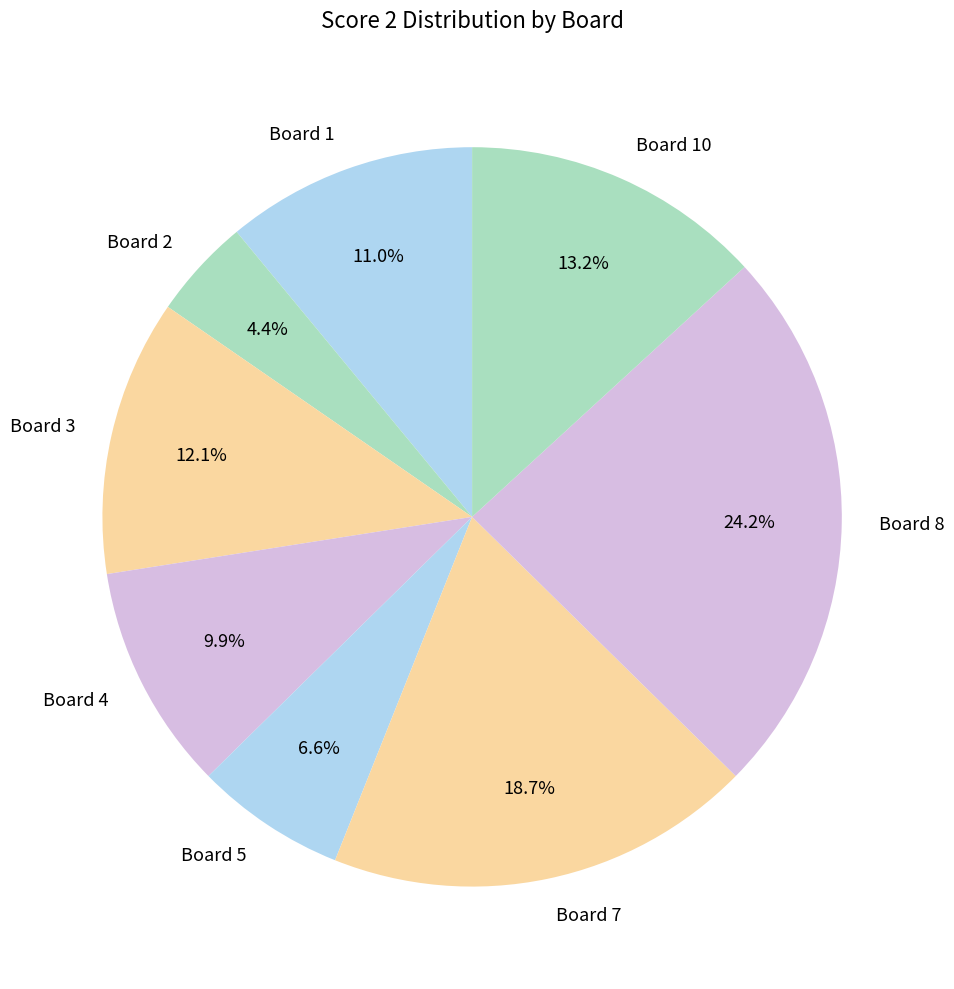

Which slice is the smallest?

Board 2